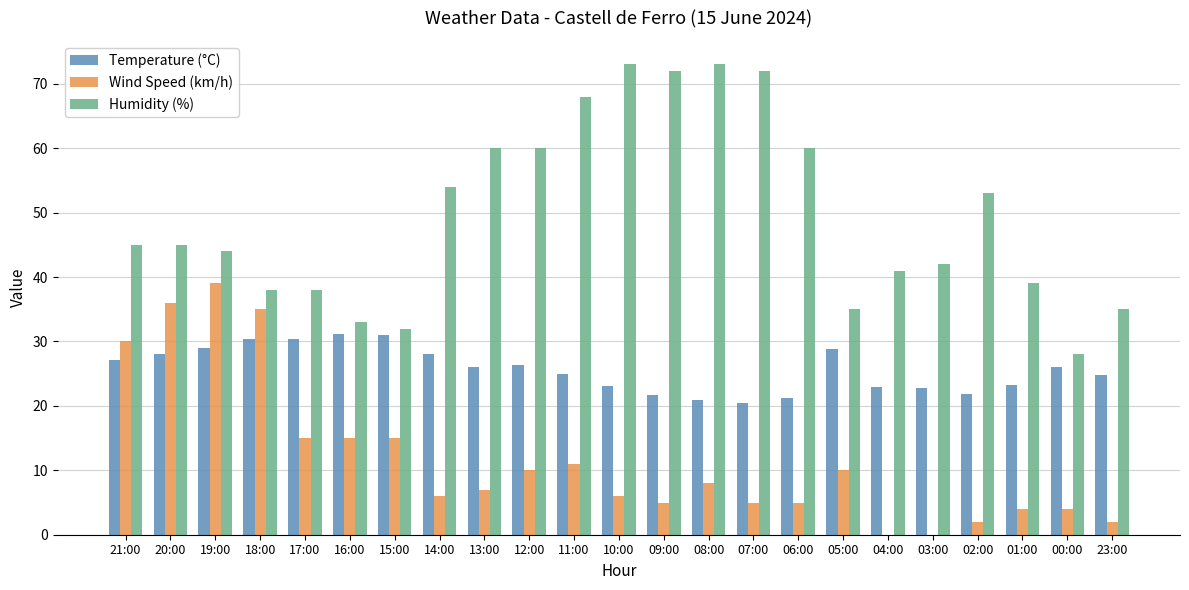

Is it true that Humidity (%) equals 38.0 at 18:00?

True